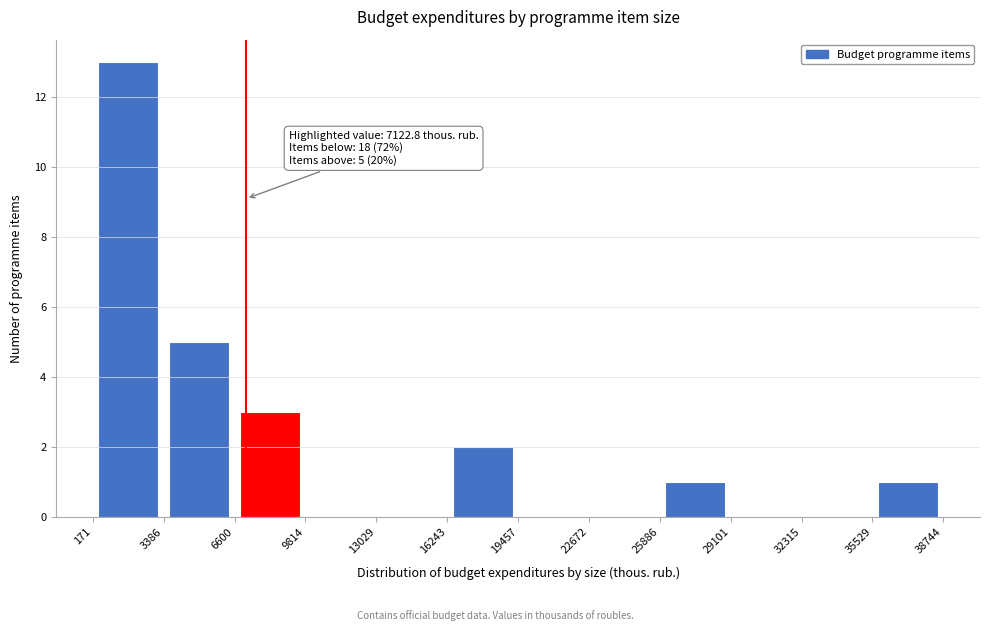

Which range on the x-axis has the tallest bar?

171 to 3386